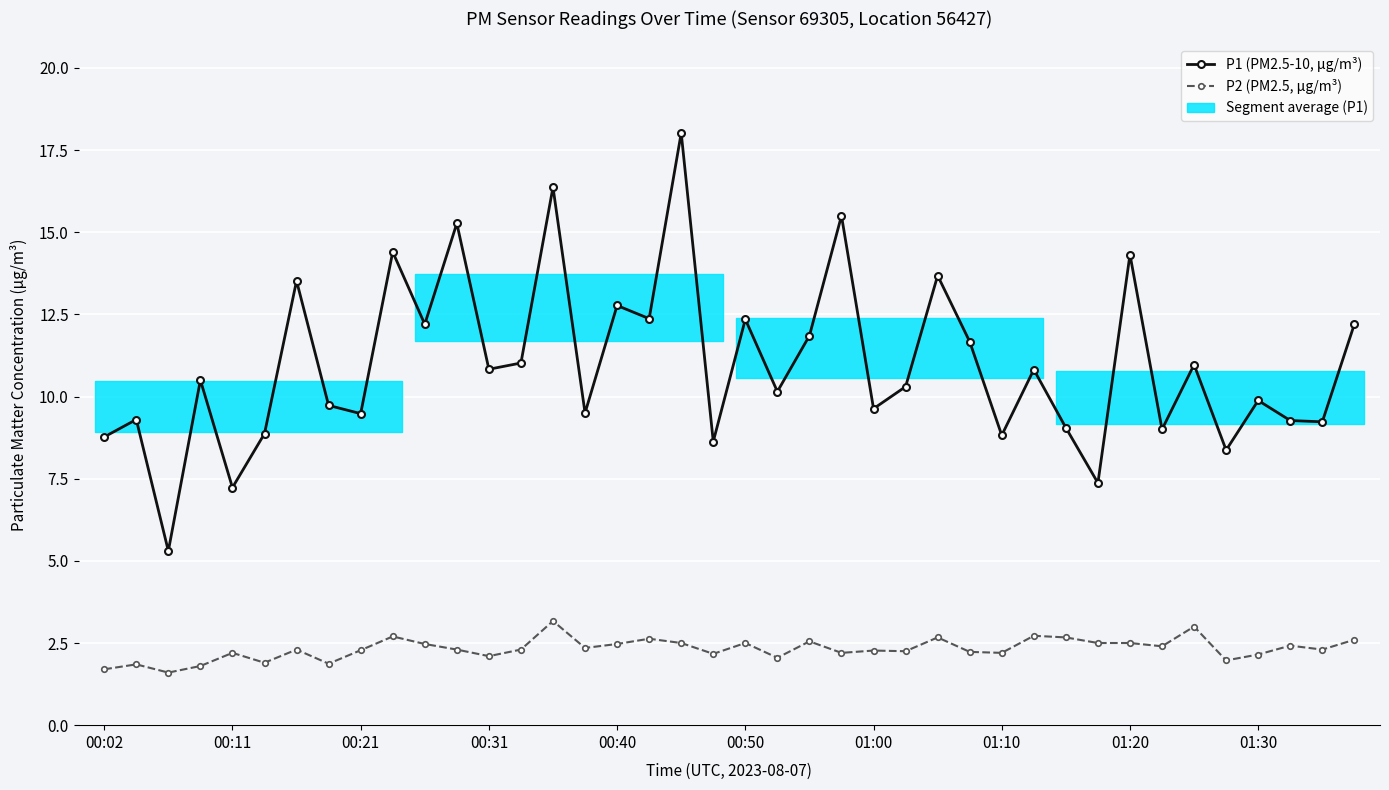

How many interior local valleys does the P2 (PM2.5, μg/m³) series have?

13